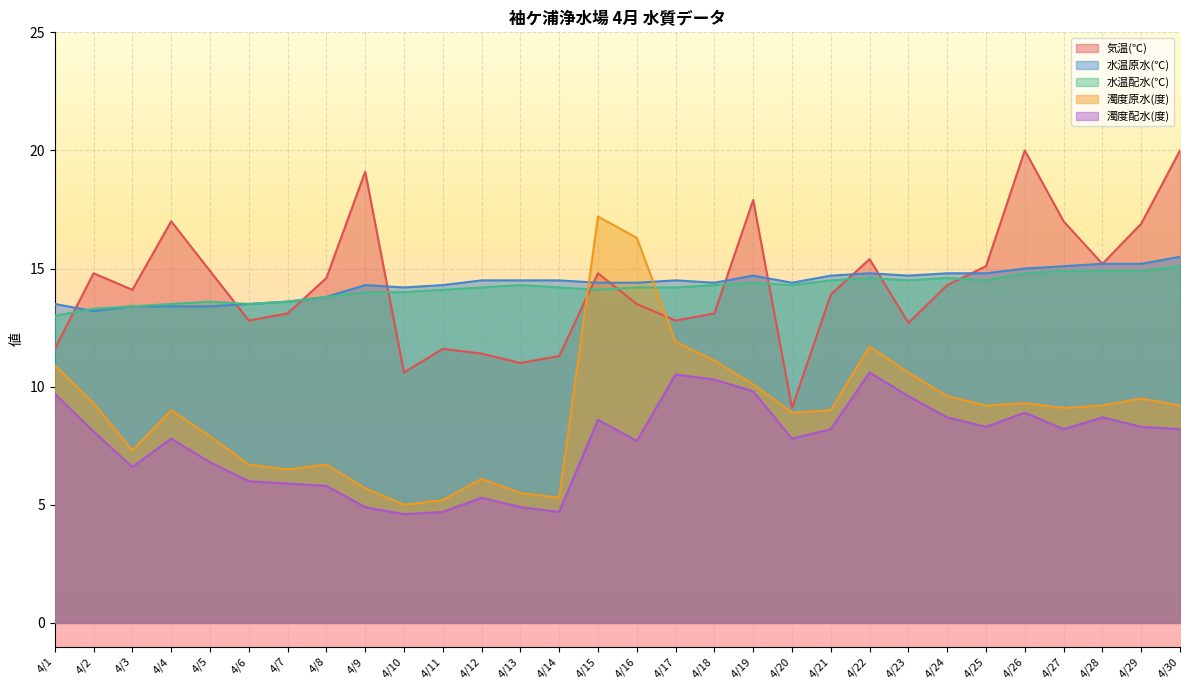

List the labels in order of 水温配水(℃) value, largest first.

4/30, 4/27, 4/28, 4/29, 4/26, 4/22, 4/24, 4/21, 4/23, 4/25, 4/19, 4/13, 4/18, 4/20, 4/12, 4/14, 4/16, 4/17, 4/11, 4/15, 4/9, 4/10, 4/8, 4/5, 4/7, 4/4, 4/6, 4/3, 4/2, 4/1